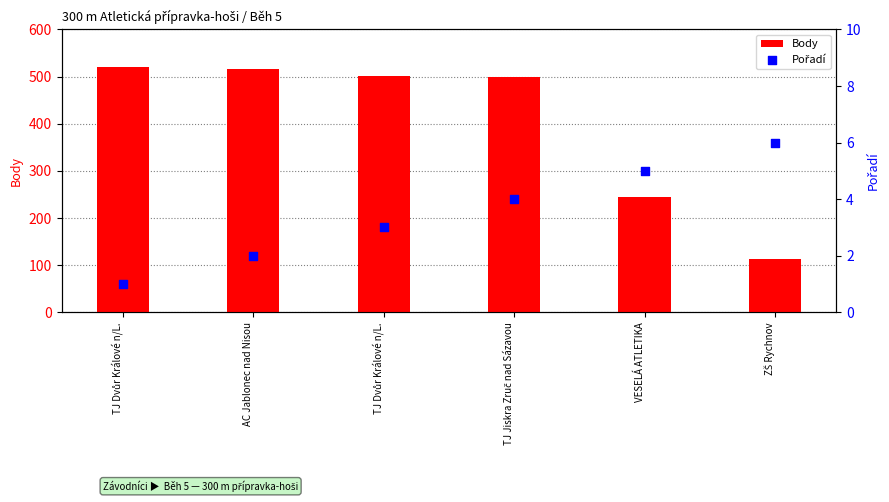

Which series contains the highest Y value?

Body